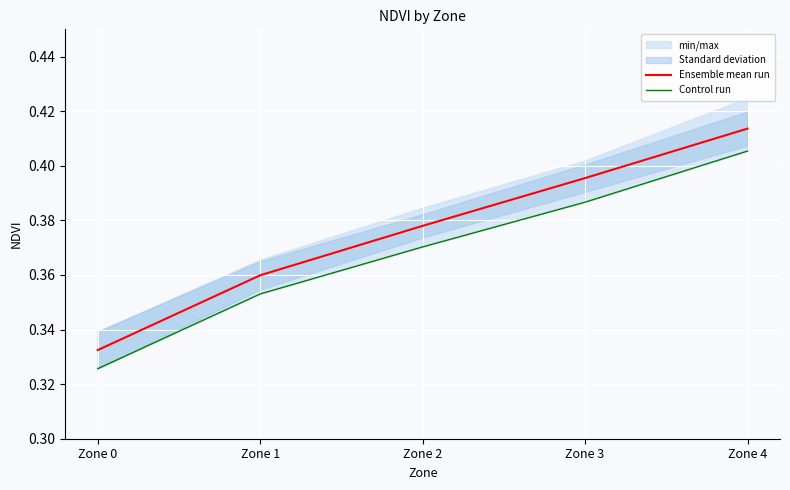

True or false: Ensemble mean run and Control run cross at least once.

False